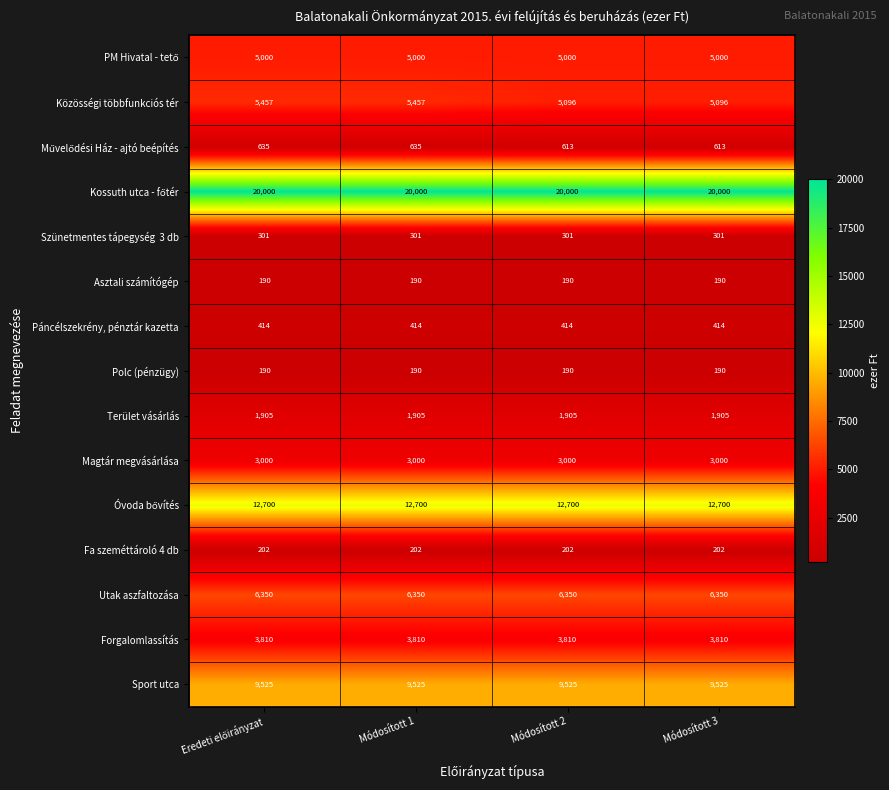

What is the total value across all series at Módosított 2?

69296